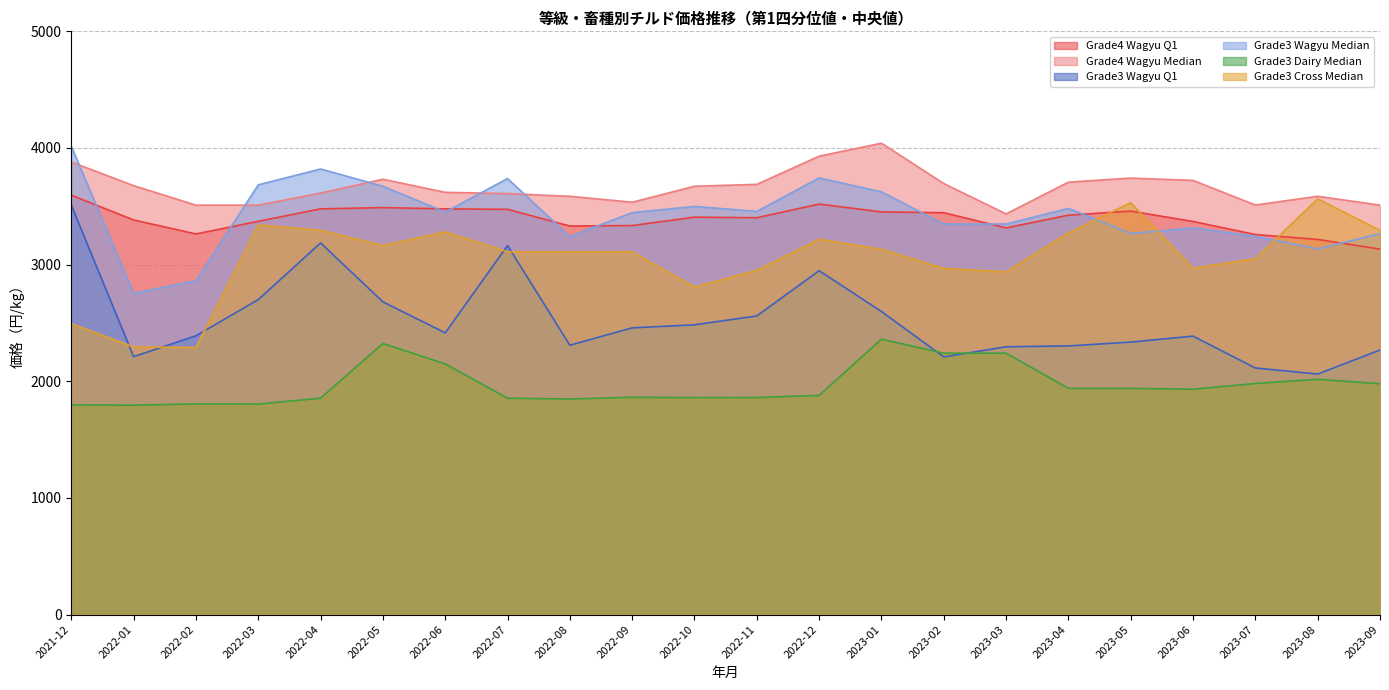

Where is the first local minimum for Grade4 Wagyu Q1?

2022-02